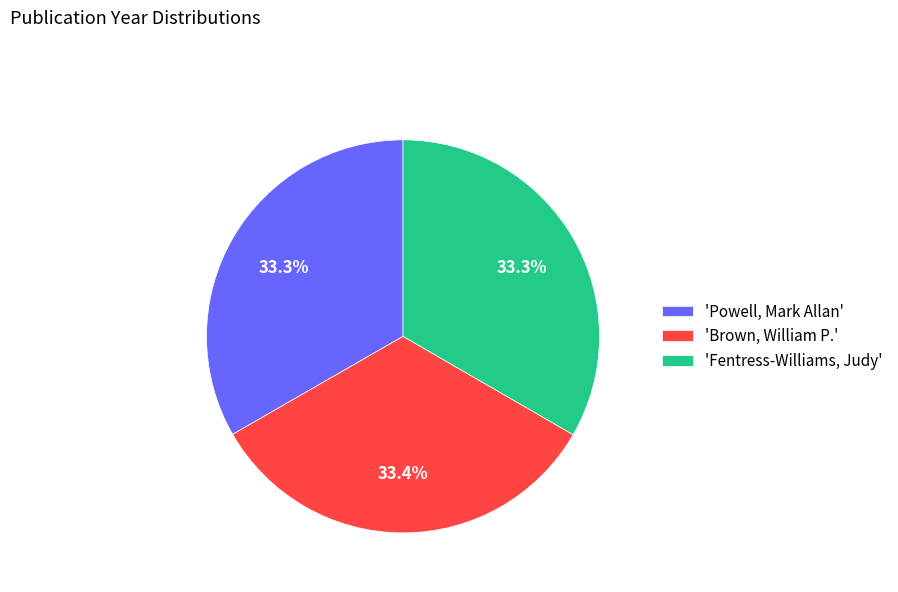

Approximately how many times larger is the value at 'Brown, William P.' compared to 'Fentress-Williams, Judy'?

1.0